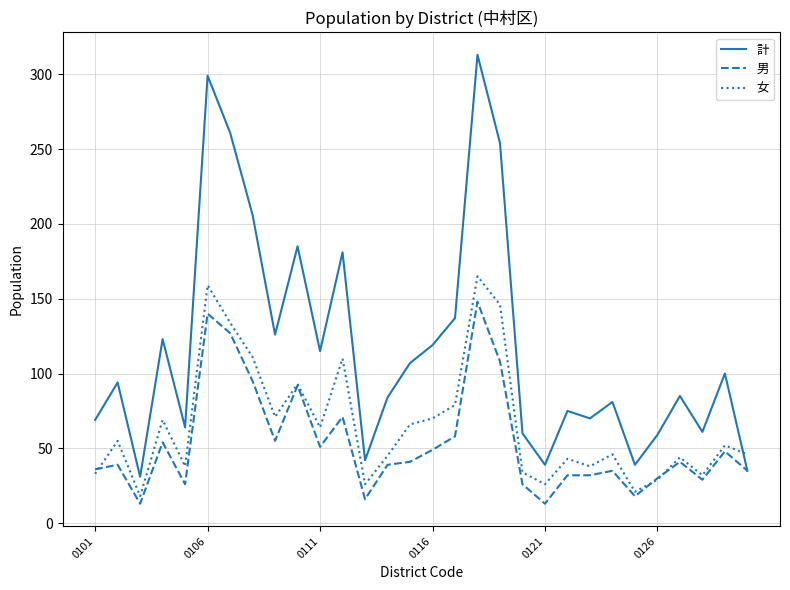

Does the chart display data point markers on the line(s)?

No